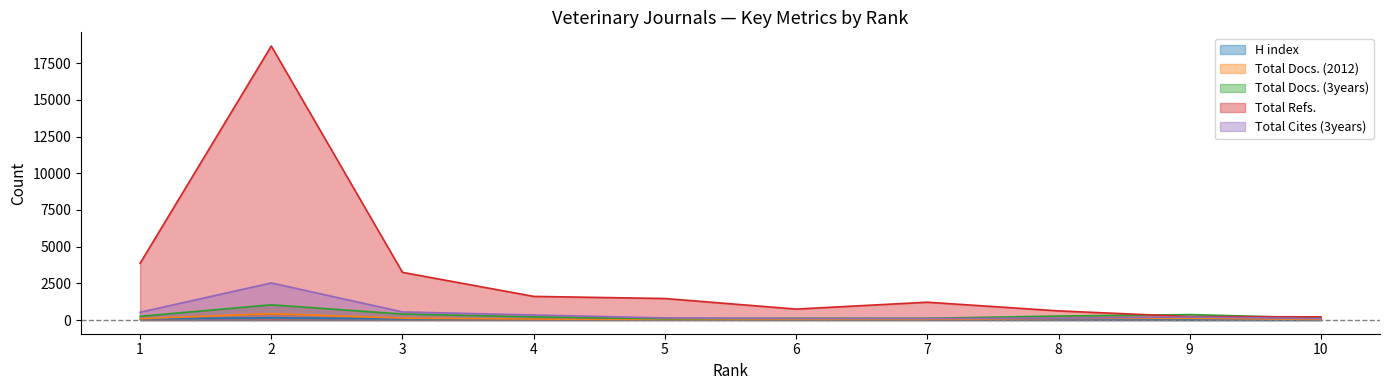

Which series has the largest range (max minus min)?

Total Refs.